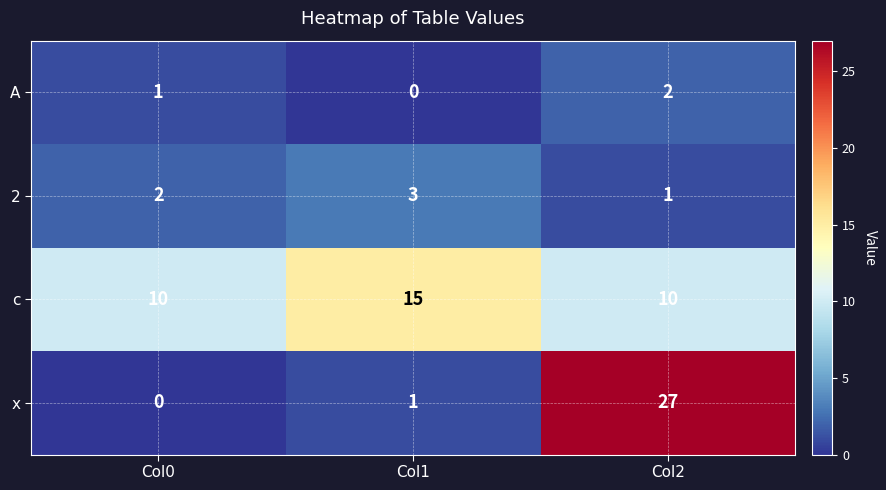

Rank the series at Col1 from lowest to highest value.

A, x, 2, c